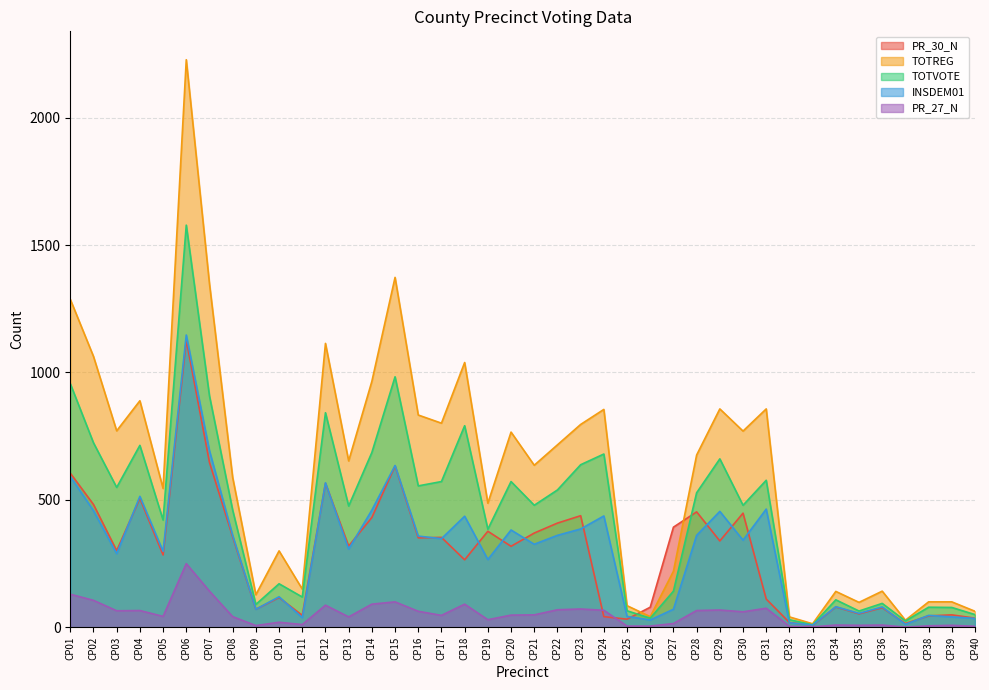

True or false: INSDEM01 and TOTREG cross at least once.

False